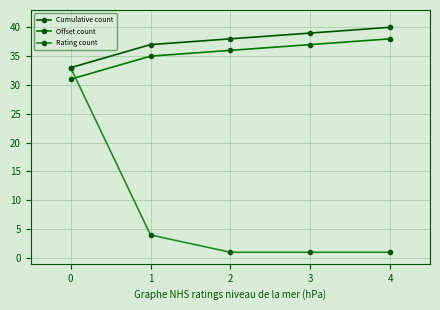

Reading left to right, extract all data points from this chart.

Cumulative count: 0=33	1=37	2=38	3=39	4=40
Offset count: 0=31	1=35	2=36	3=37	4=38
Rating count: 0=33	1=4	2=1	3=1	4=1